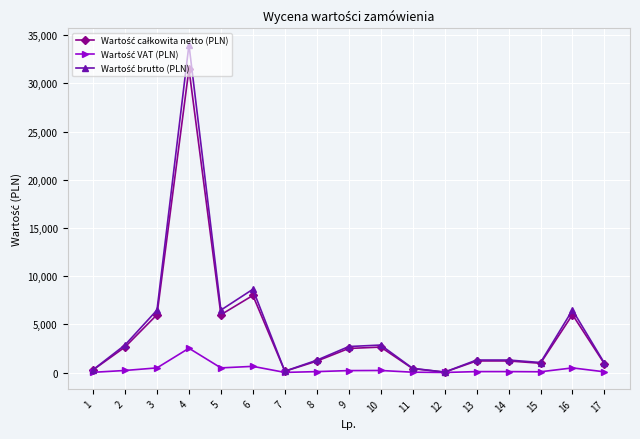

Count the number of categories in the chart.

17